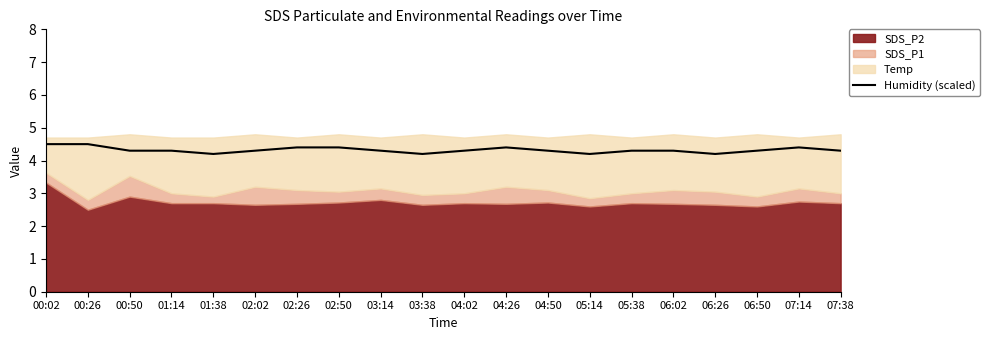

List the labels in order of value, smallest first.

01:38, 03:38, 05:14, 06:26, 00:50, 01:14, 02:02, 03:14, 04:02, 04:50, 05:38, 06:02, 06:50, 07:38, 02:26, 02:50, 04:26, 07:14, 00:02, 00:26